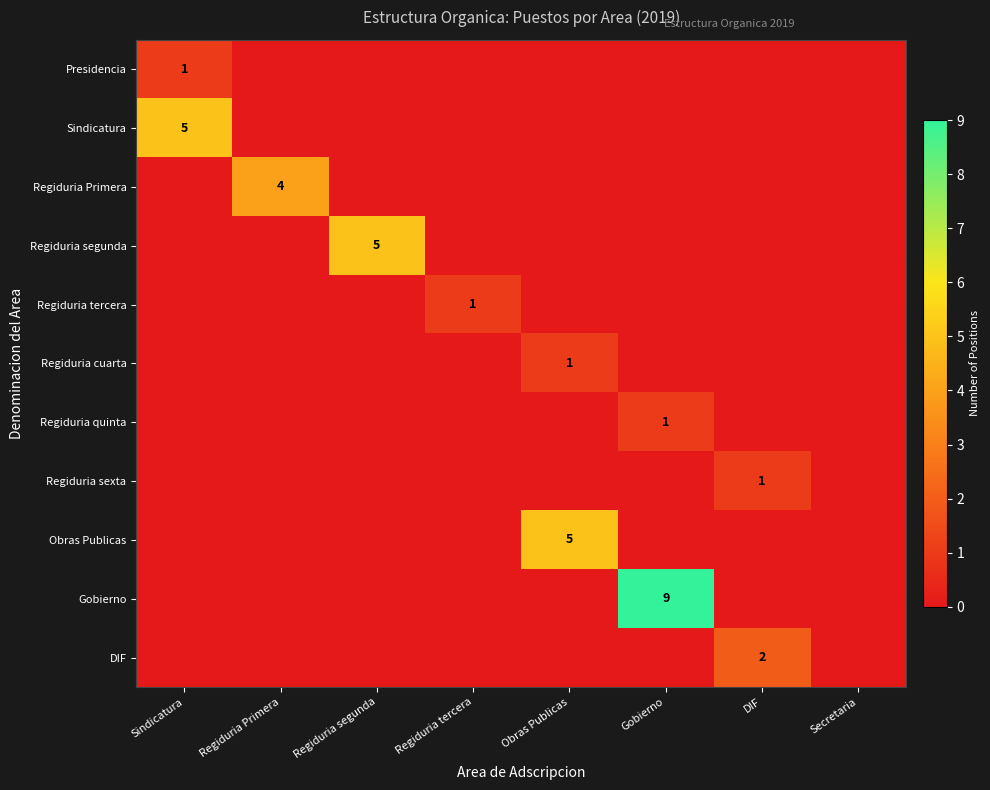

True or false: Gobierno has a value of 5 at Gobierno.

False